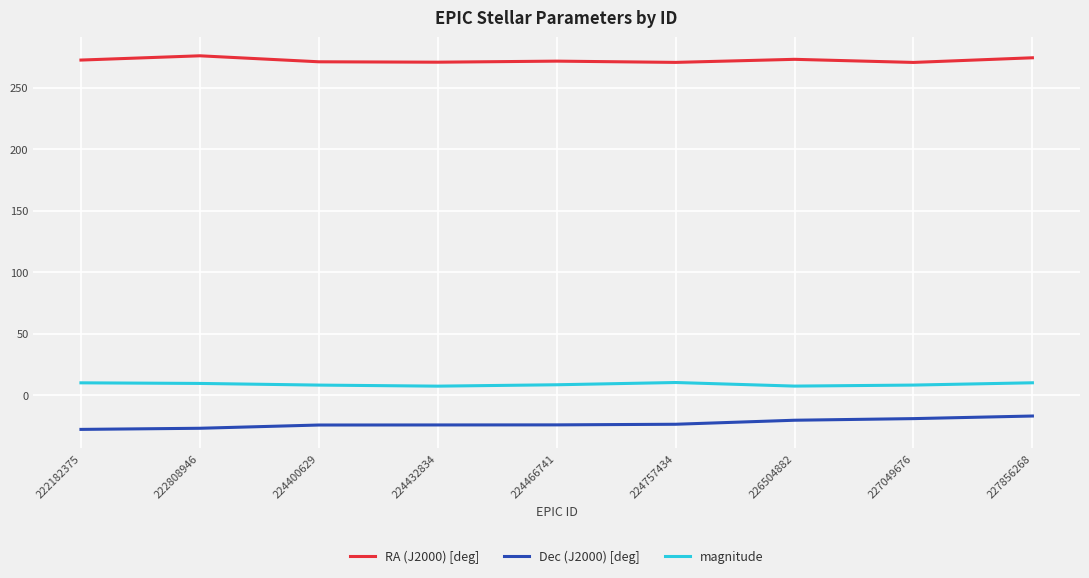

Where does the magnitude series first go above 8?

222182375